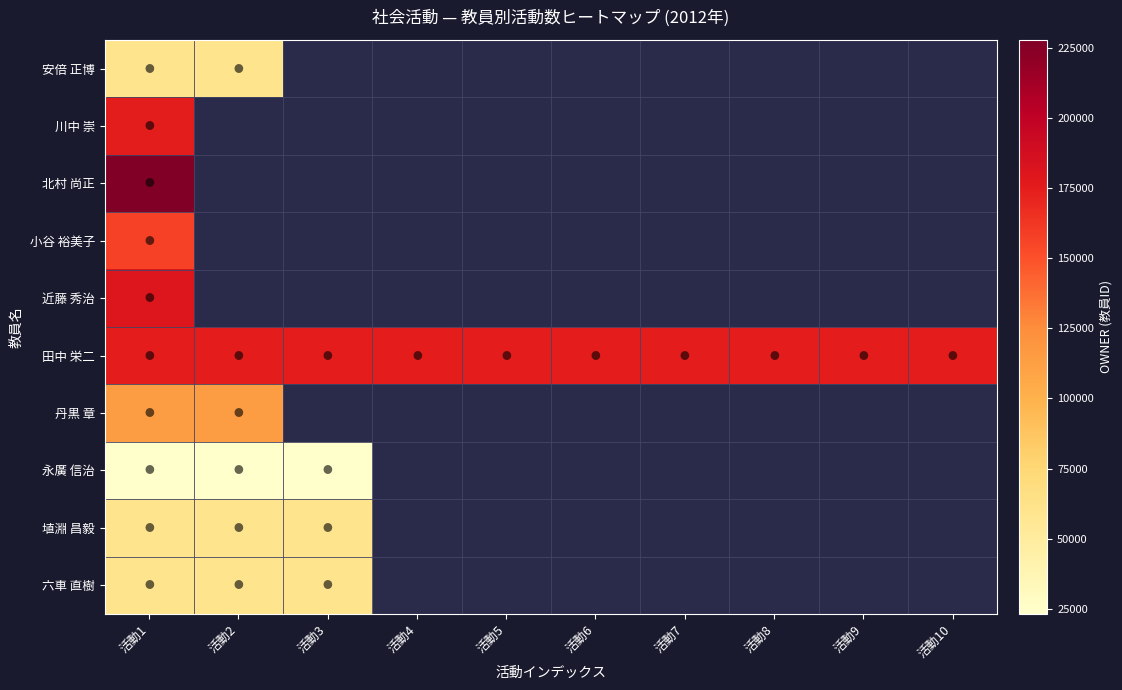

Which category has the highest value in the 近藤 秀治 series?

活動1